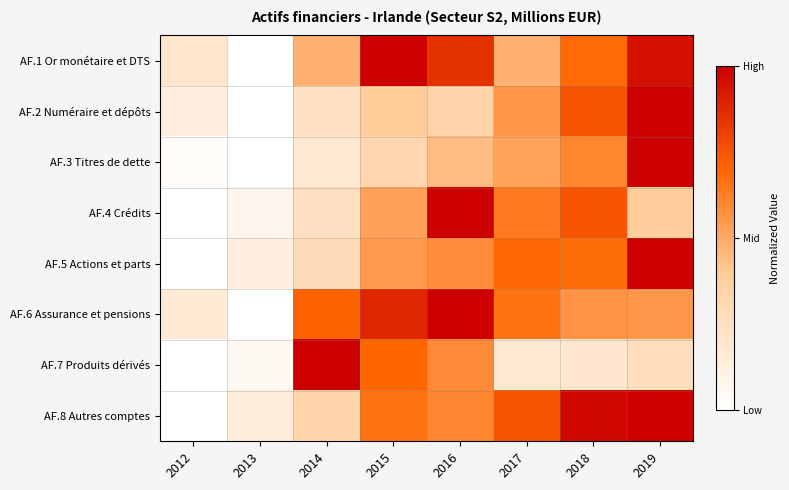

Between 2019 and 2013, which is larger?

2019